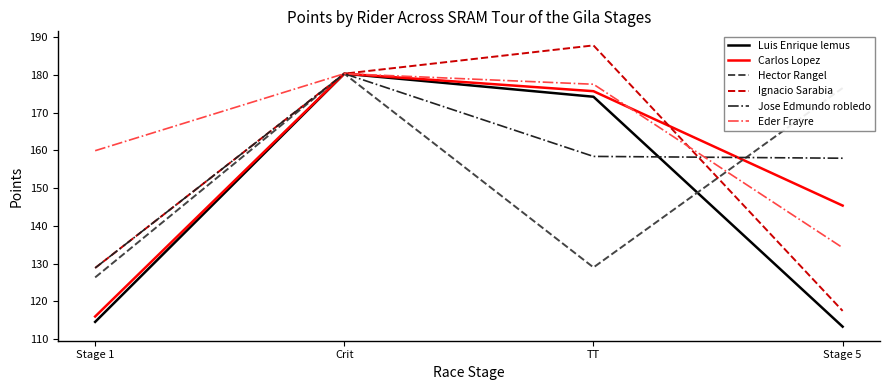

What are all the series names shown in the legend?

Luis Enrique lemus, Carlos Lopez, Hector Rangel, Ignacio Sarabia, Jose Edmundo robledo, Eder Frayre